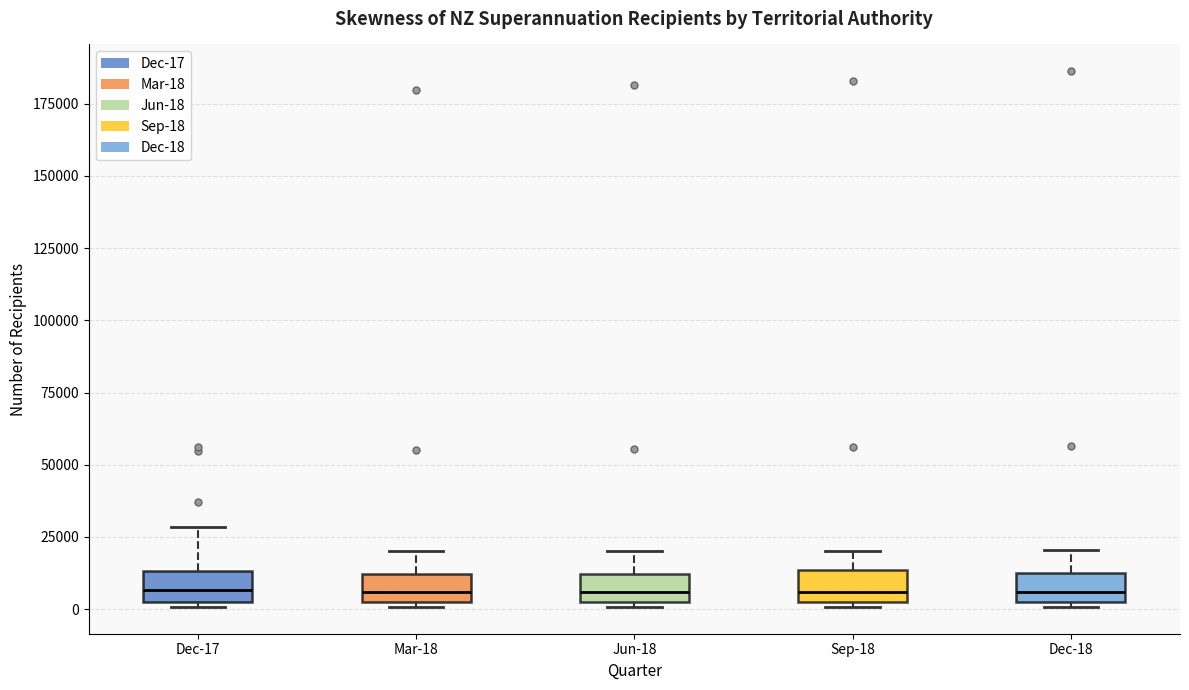

Reading left to right, read every box against the y-axis: the position of its median line, the range the box covers, and the ends of its whiskers. The values are not printed on the chart, so give them approximately, as read against the axis.

Dec-17: median 5000 (inside the box), box 5000 to 15000, whiskers 0 to 30000
Mar-18: median 5000, box 0 to 10000, whiskers 0 (just below the box's lower edge) to 20000
Jun-18: median 5000, box 0 to 10000, whiskers 0 (just below the box's lower edge) to 20000
Sep-18: median 5000, box 0 to 15000, whiskers 0 (just below the box's lower edge) to 20000
Dec-18: median 5000 (just above the box's lower edge), box 5000 to 15000, whiskers 0 to 20000